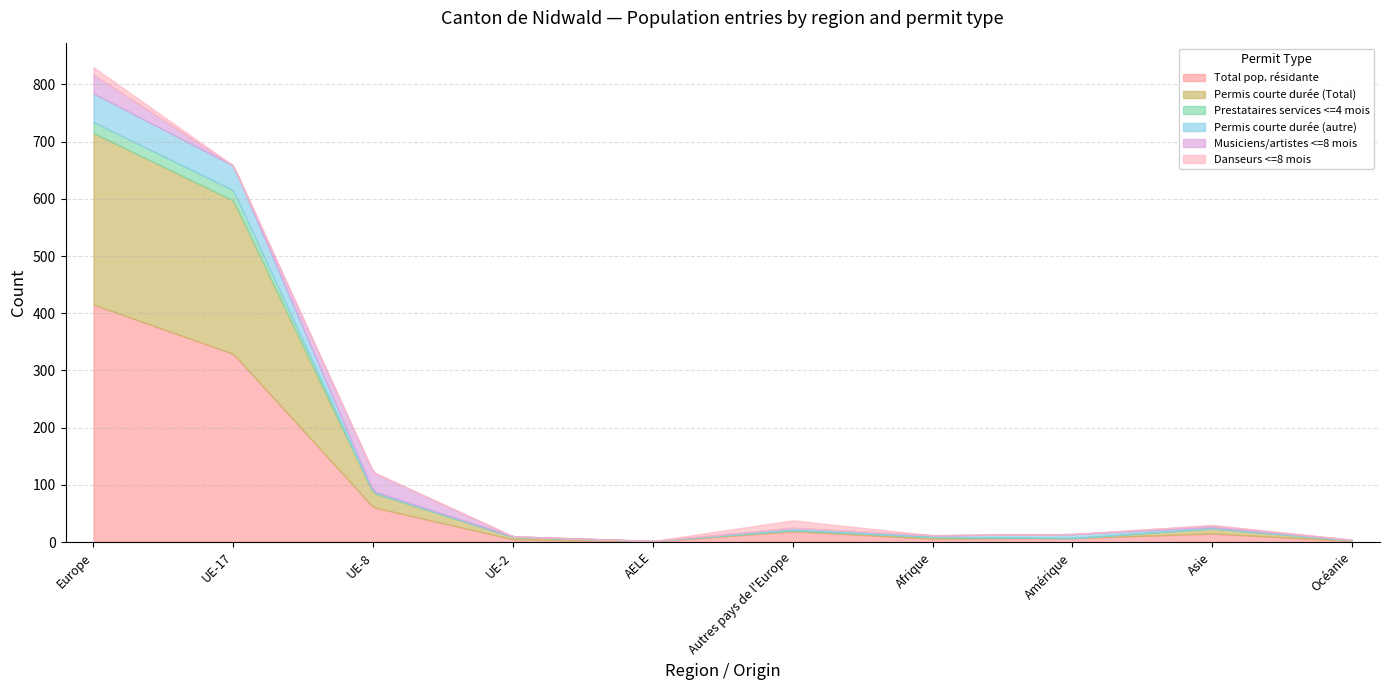

Reading right to left, what are all the values shown in this chart?

Total pop. résidante: 2	15	7	6	19	1	5	61	329	415
Permis courte durée (Total): 1	9	0	3	2	1	4	25	268	300
Prestataires services <=4 mois: 0	0	0	0	0	0	0	1	18	19
Permis courte durée (autre): 1	2	7	3	4	0	1	2	43	50
Musiciens/artistes <=8 mois: 0	3	0	0	0	0	0	33	0	33
Danseurs <=8 mois: 0	1	0	0	13	0	0	0	0	13